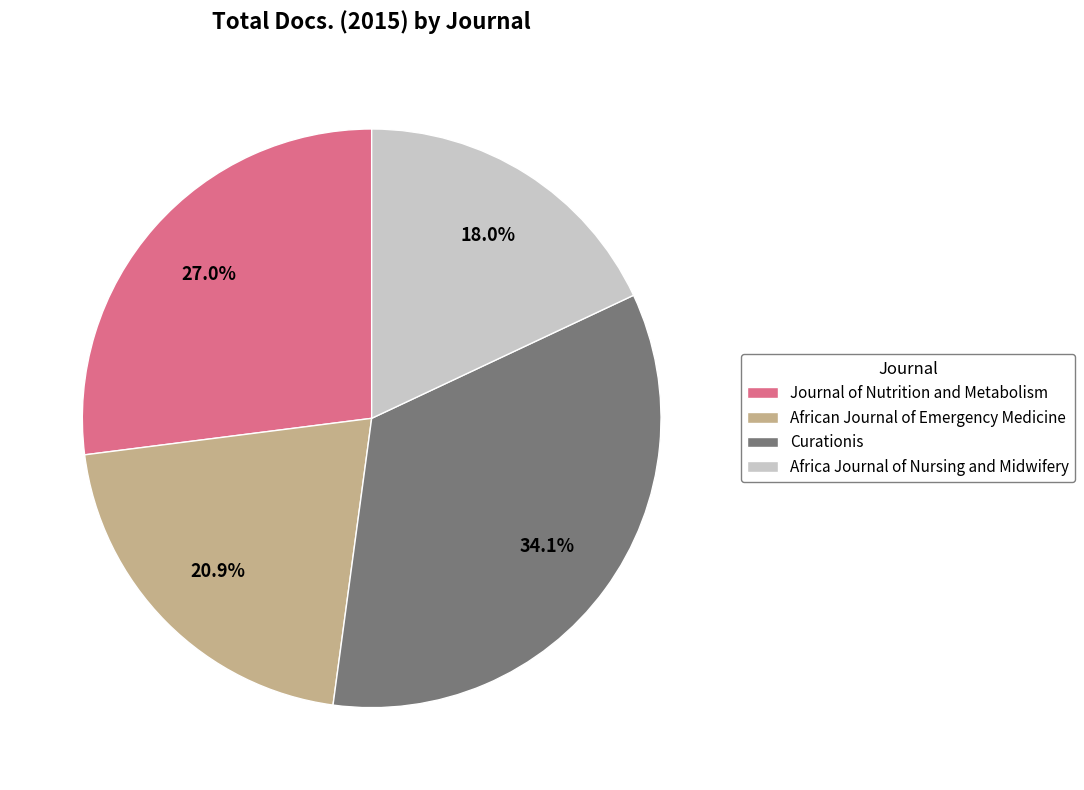

Which slice is the largest?

Curationis